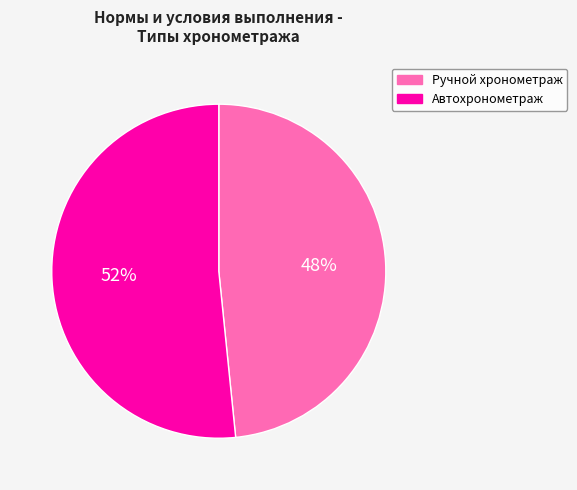

Do Автохронометраж and Ручной хронометраж together represent more than half of the pie?

Yes